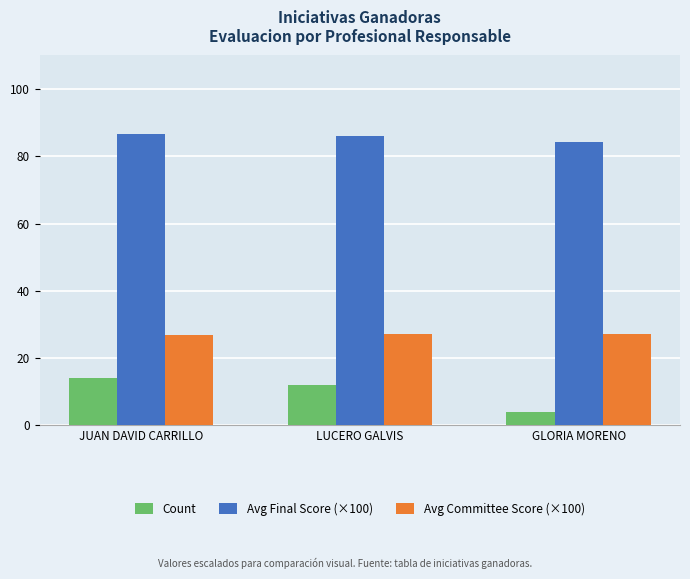

What is the sum of all Count values?

30.0